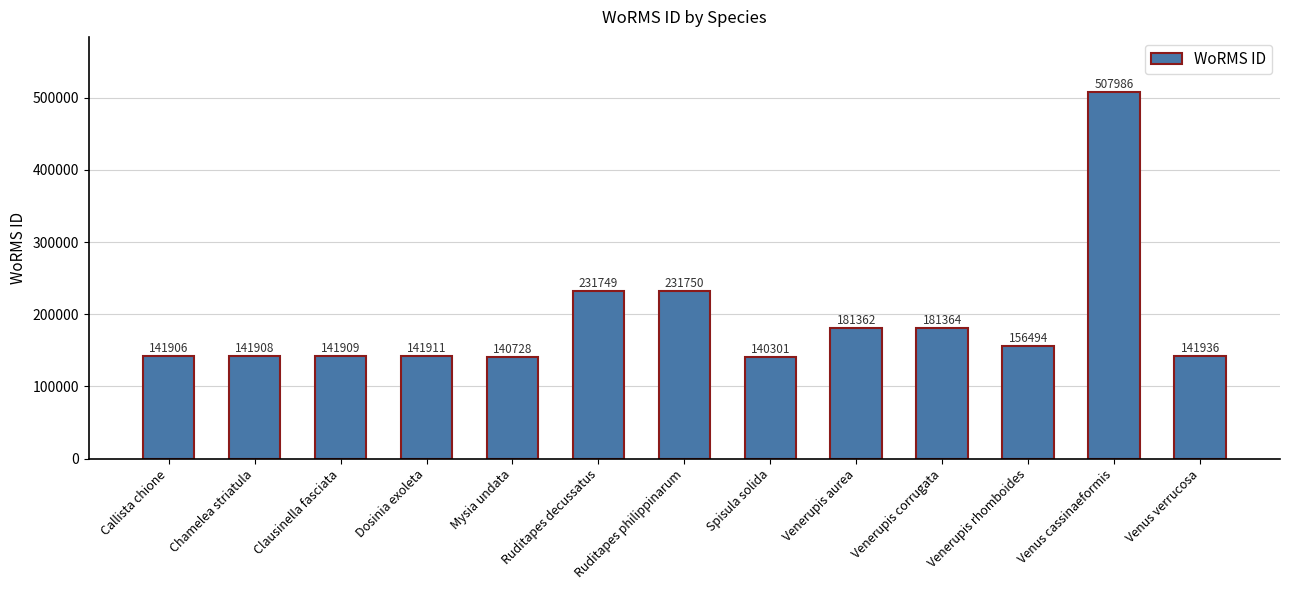

What is the maximum value shown in the chart?

507986